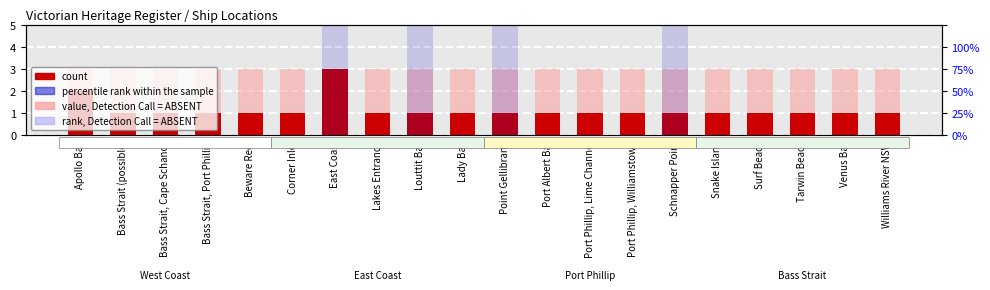

Reading left to right, list all the values displayed in this chart.

count: 2	1	1	1	1	1	3	1	1	1	1	1	1	1	1	1	1	1	1	1
value, Detection Call = ABSENT: 1	2	2	2	2	2	0	2	2	2	2	2	2	2	2	2	2	2	2	2
percentile rank within the sample: 0	0	0	0	0	0	100	0	100	0	100	0	0	0	100	0	0	0	0	0
rank, Detection Call = ABSENT: 0	0	0	0	0	0	50	0	50	0	50	0	0	0	50	0	0	0	0	0